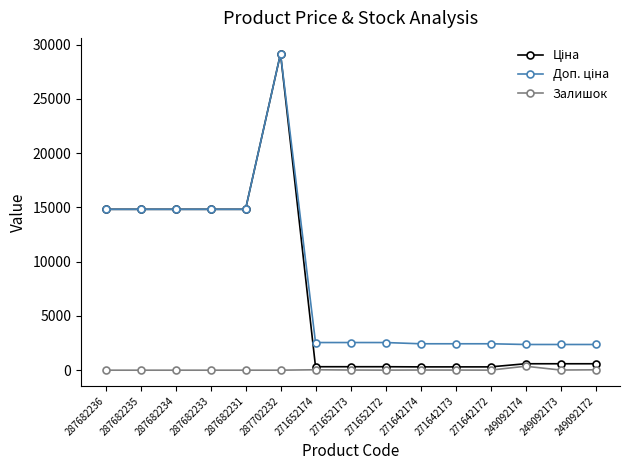

What is the greatest value displayed?

29152.3